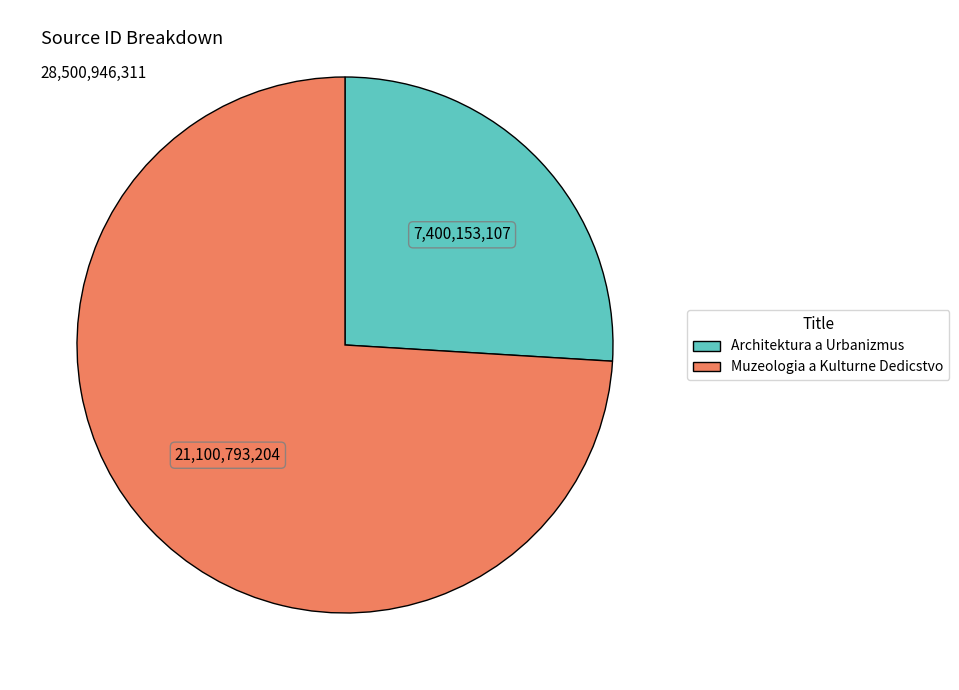

What is the ratio of the value at Muzeologia a Kulturne Dedicstvo to the value at Architektura a Urbanizmus?

2.9